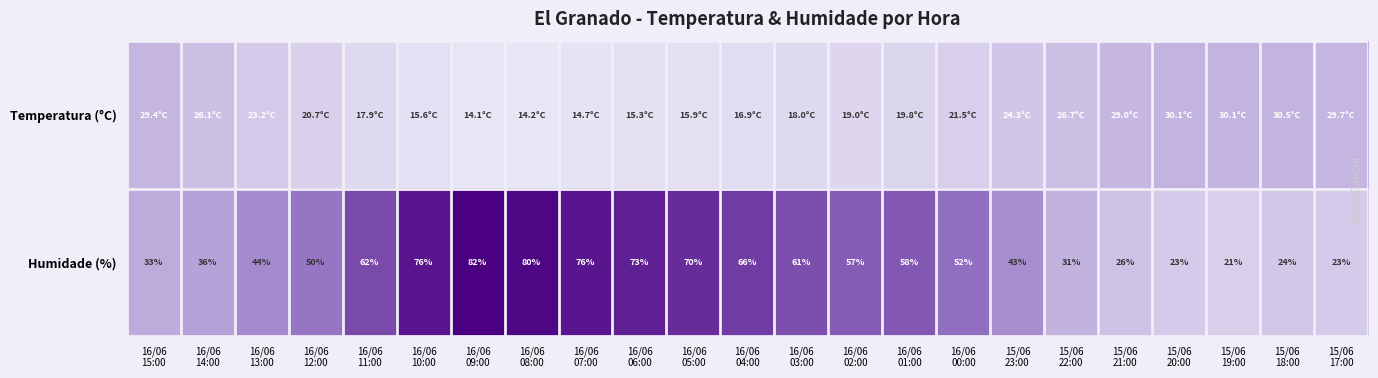

What is the average value of the Humidade (%) series?

50.7